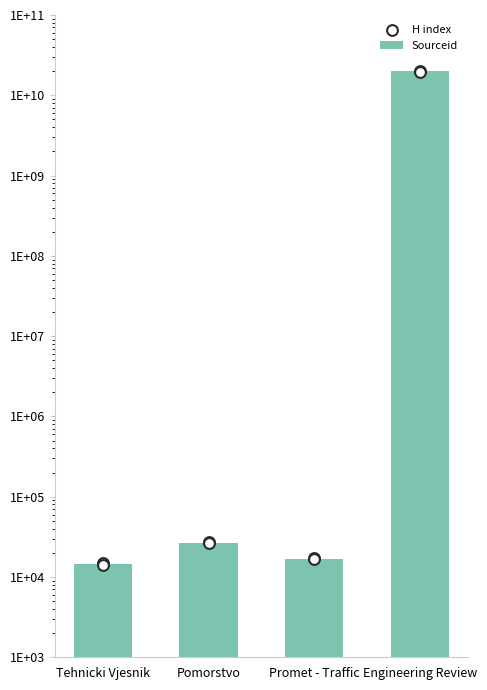

What is the change in value from Pomorstvo to Engineering Review?

+19900165742